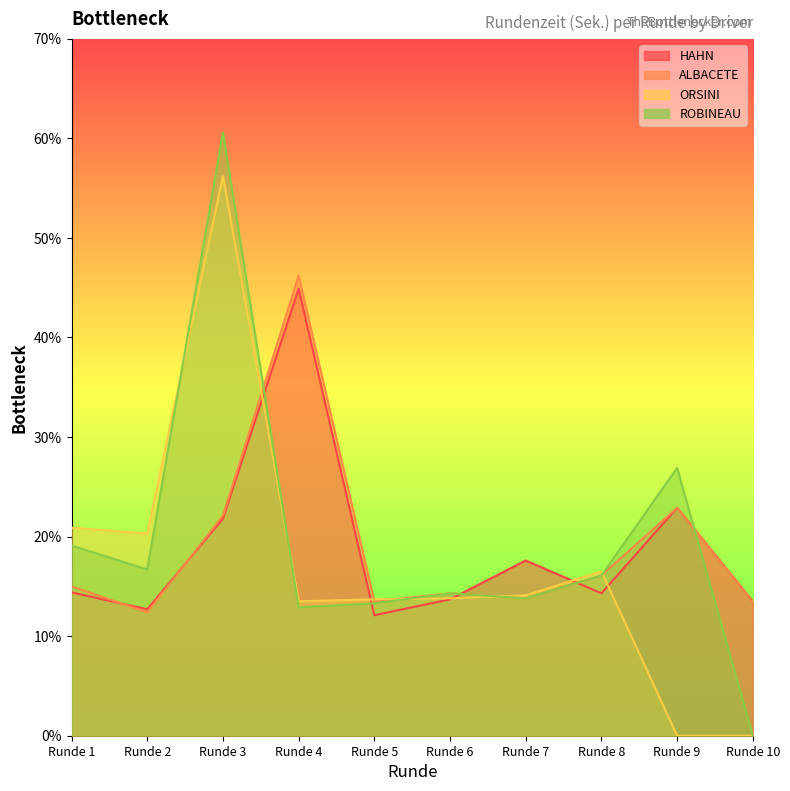

What are all the series names shown in the legend?

HAHN, ALBACETE, ORSINI, ROBINEAU